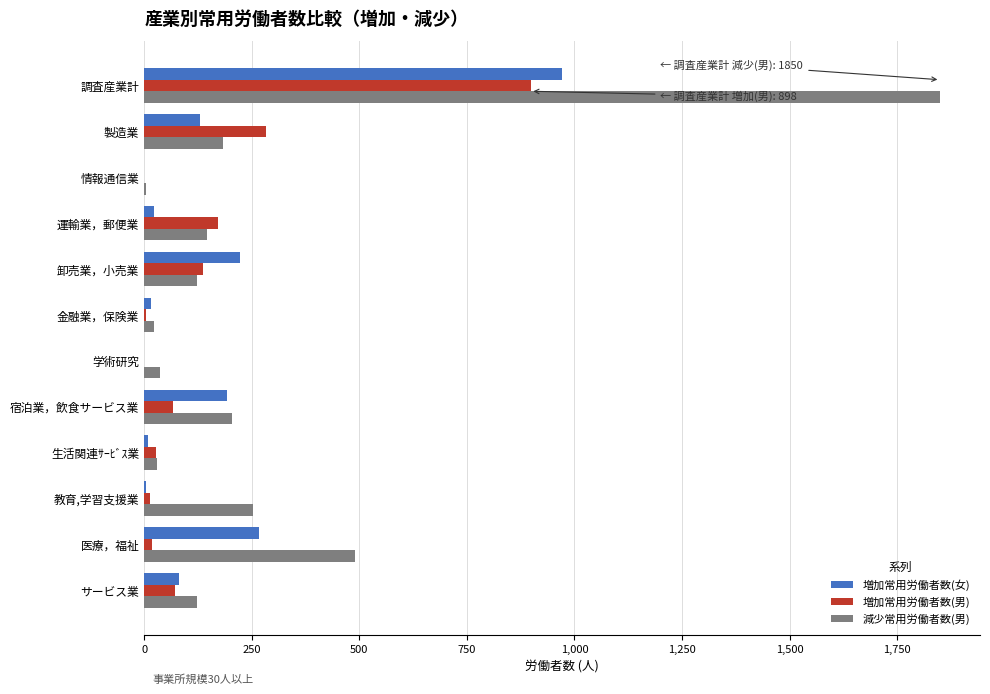

What is the sum of all 減少常用労働者数(男) values?

3466